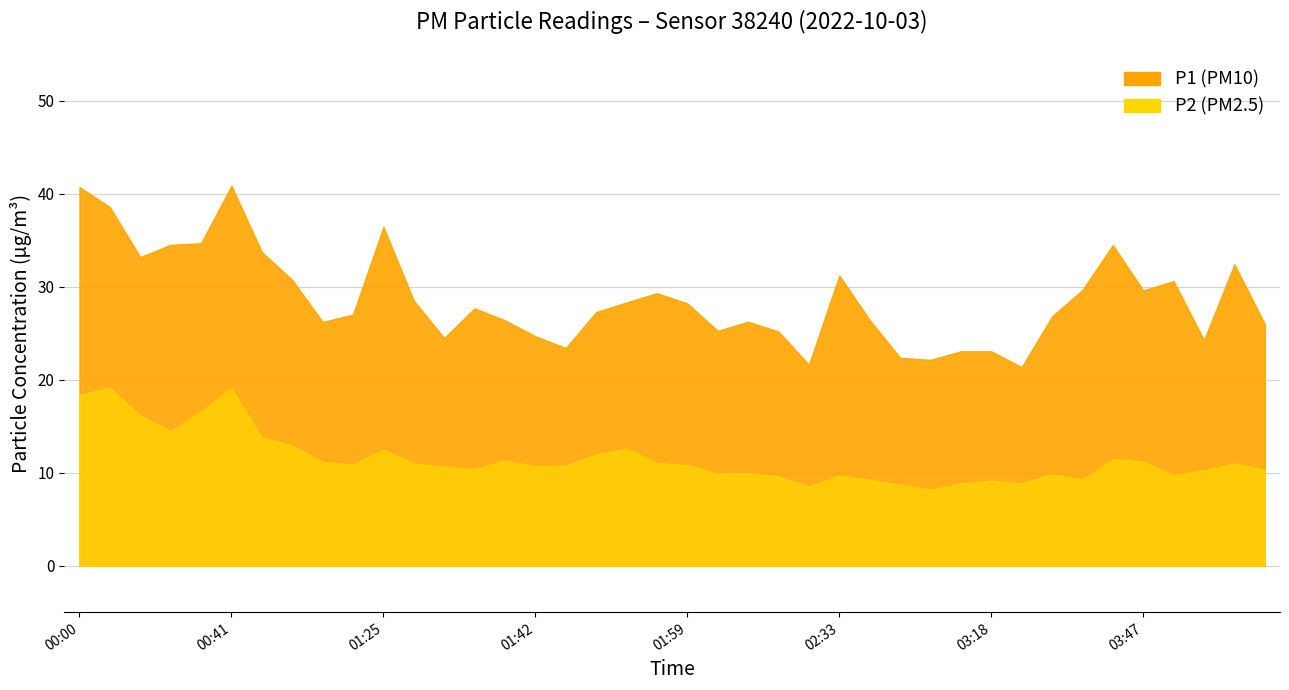

True or false: P2 has more than 0 interior local peaks.

True